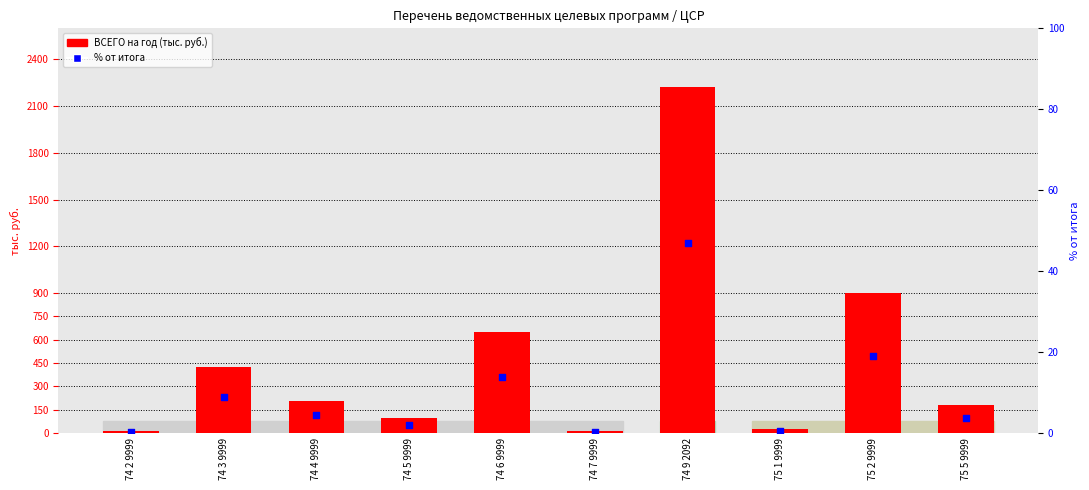

Which series reaches the maximum Y coordinate?

ВСЕГО на год